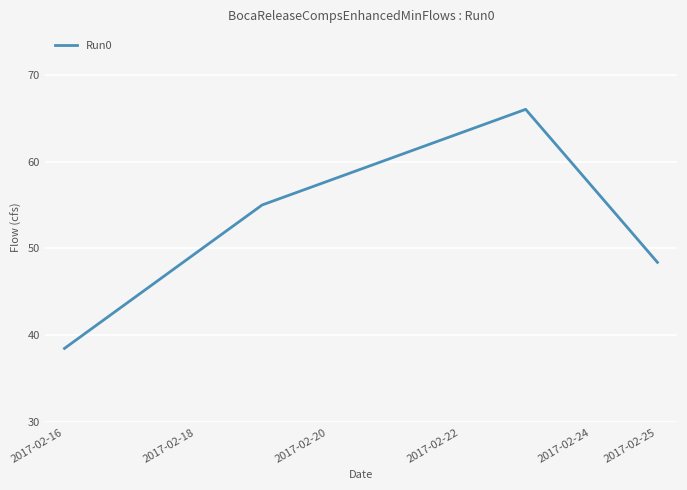

What is the smallest value displayed?

38.5